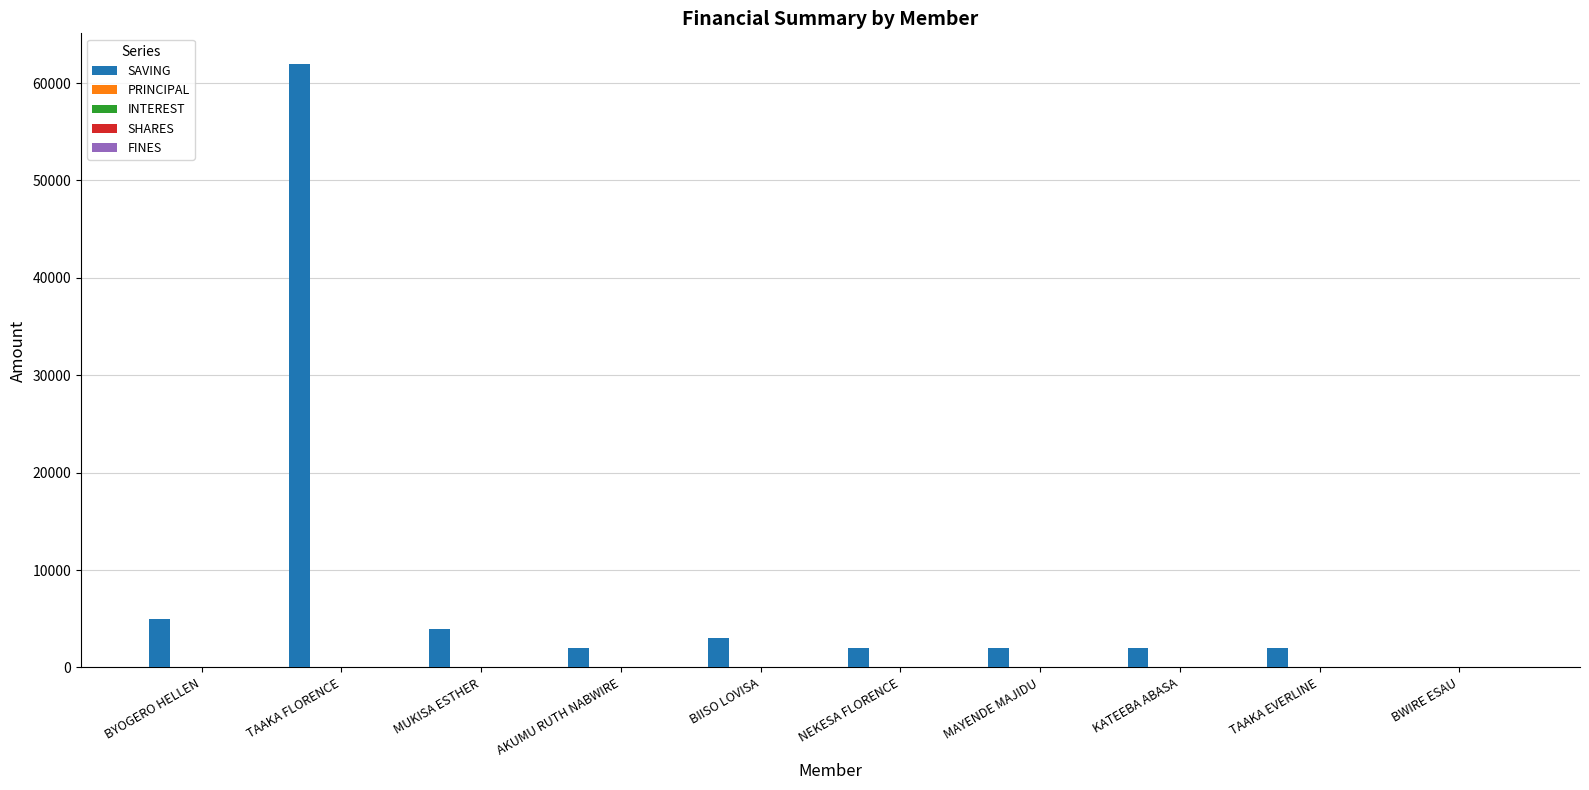

What is the greatest value displayed?

62000